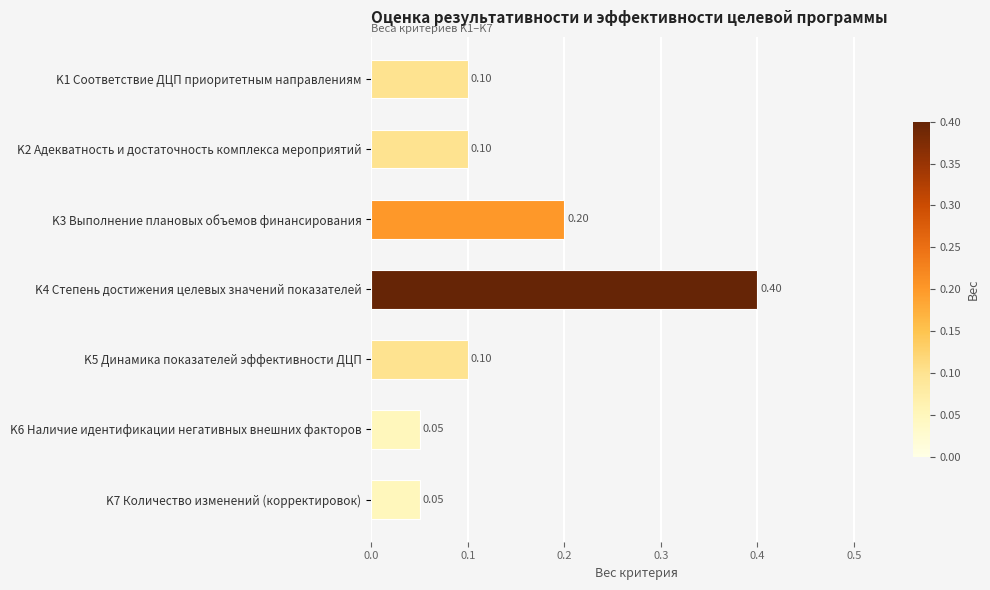

Between K3 Выполнение плановых объемов финансирования and K4 Степень достижения целевых значений показателей, which is larger?

K4 Степень достижения целевых значений показателей